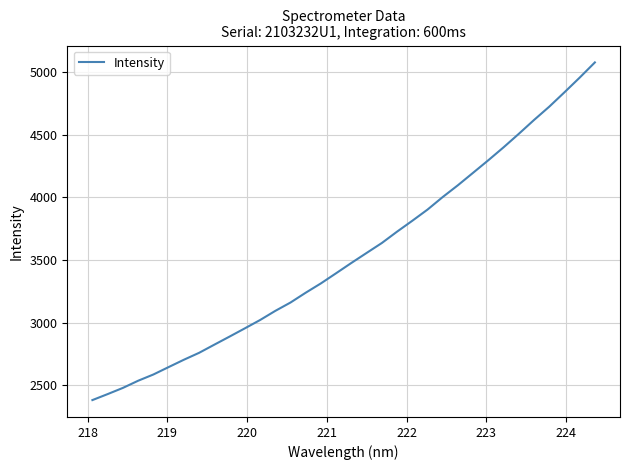

What is the minimum value shown in the chart?

2383.3